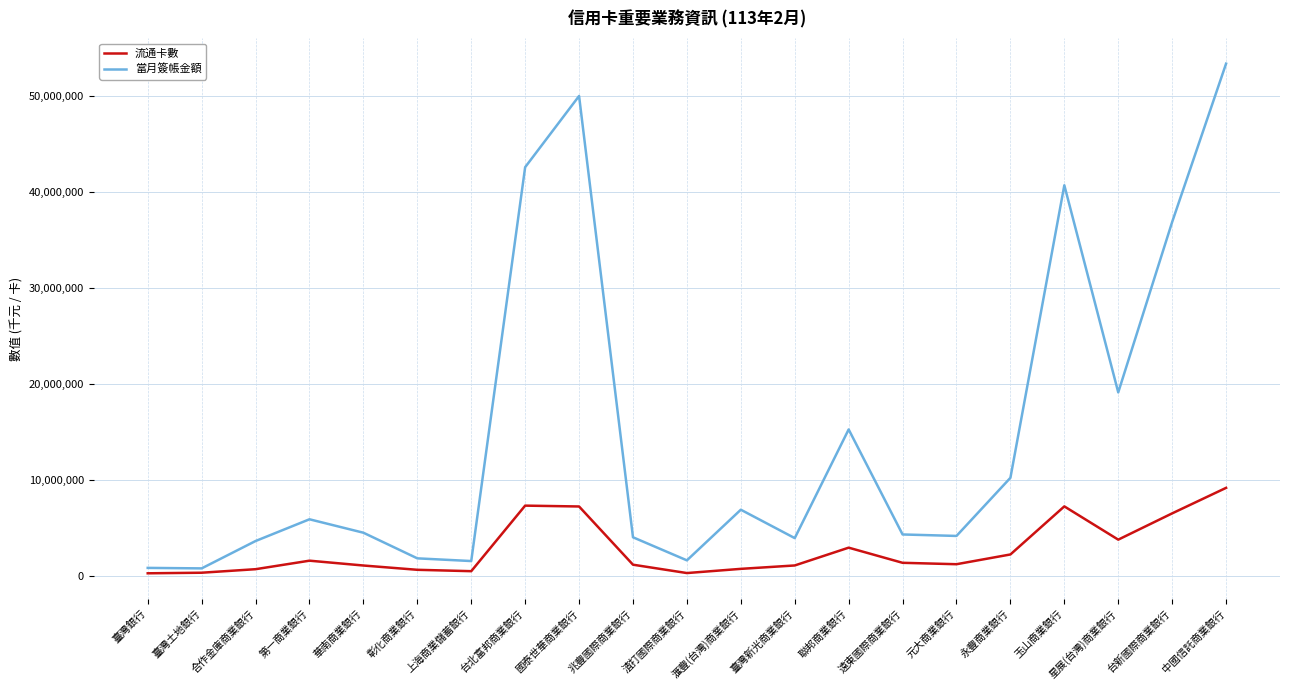

Rank the series at 遠東國際商業銀行 from highest to lowest value.

當月簽帳金額, 流通卡數